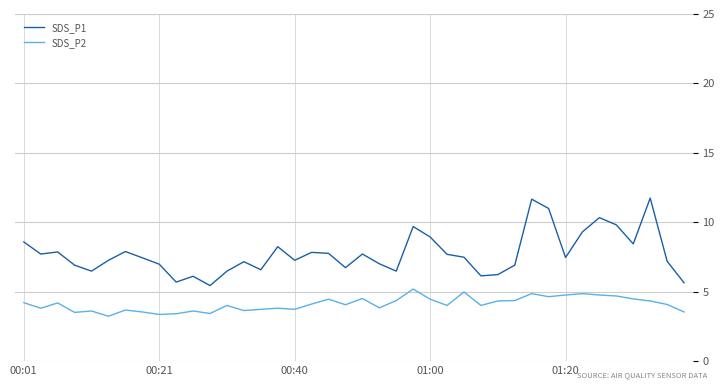

Which series has the largest total across all categories?

SDS_P1